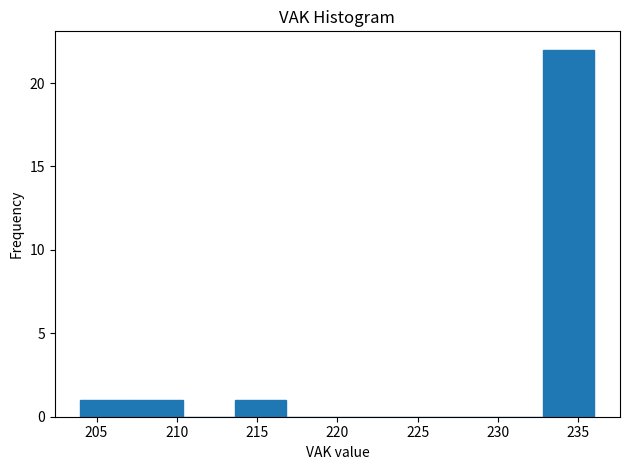

How tall is the bar that spans 213.6 to 216.8 on the x-axis? Neither the bar edges nor the heights are printed on the chart, so give them approximately, as read against the axes.

1